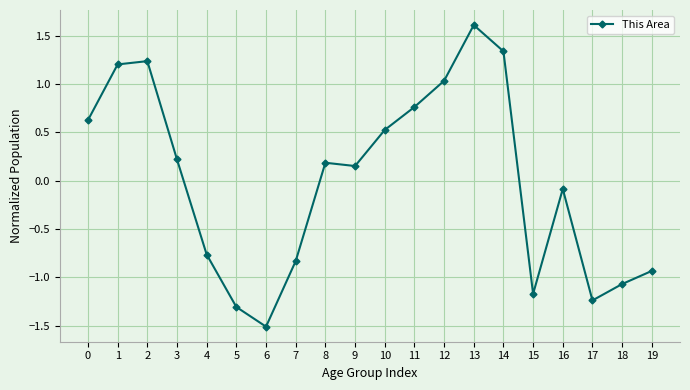

Which has a higher value, 18 or 11?

11